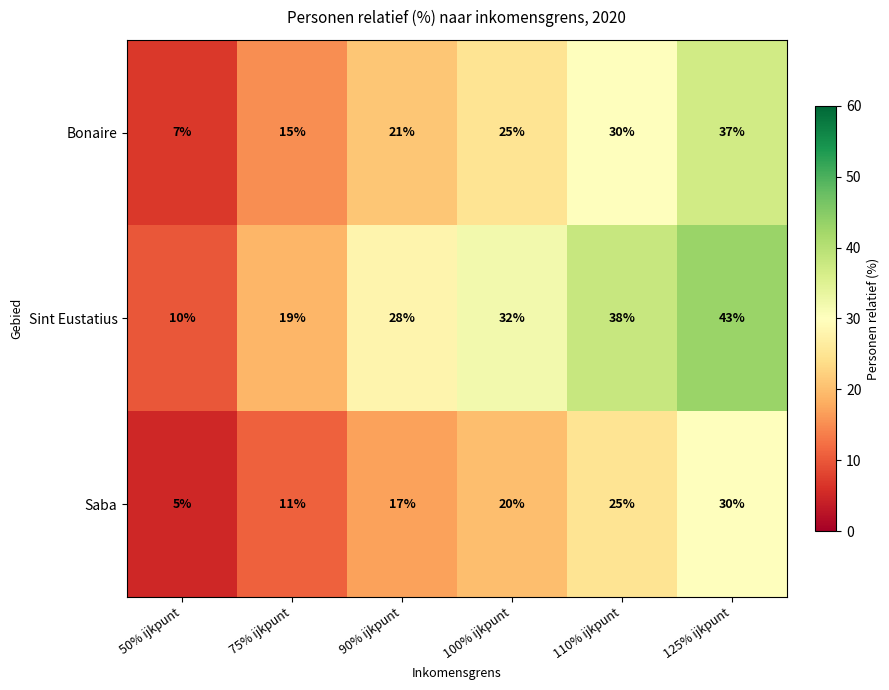

The value of Bonaire at 90% ijkpunt is 13. True or false?

False